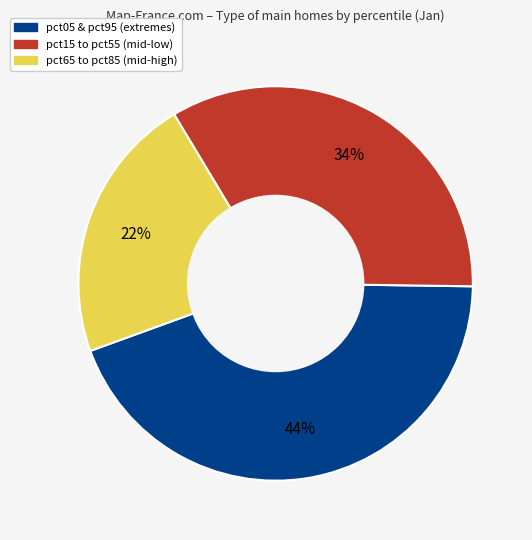

To the nearest percent, what is the difference between the largest and smallest slice percentages?

22%